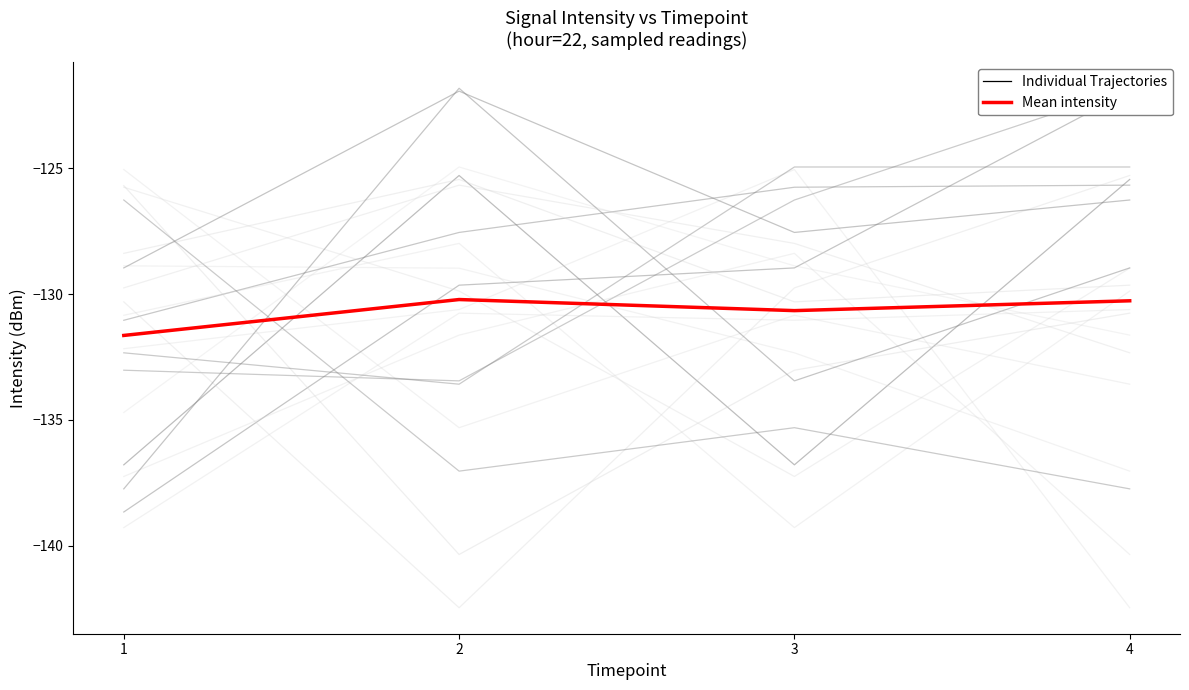

What is the difference between the highest and lowest values at 1?

5.1